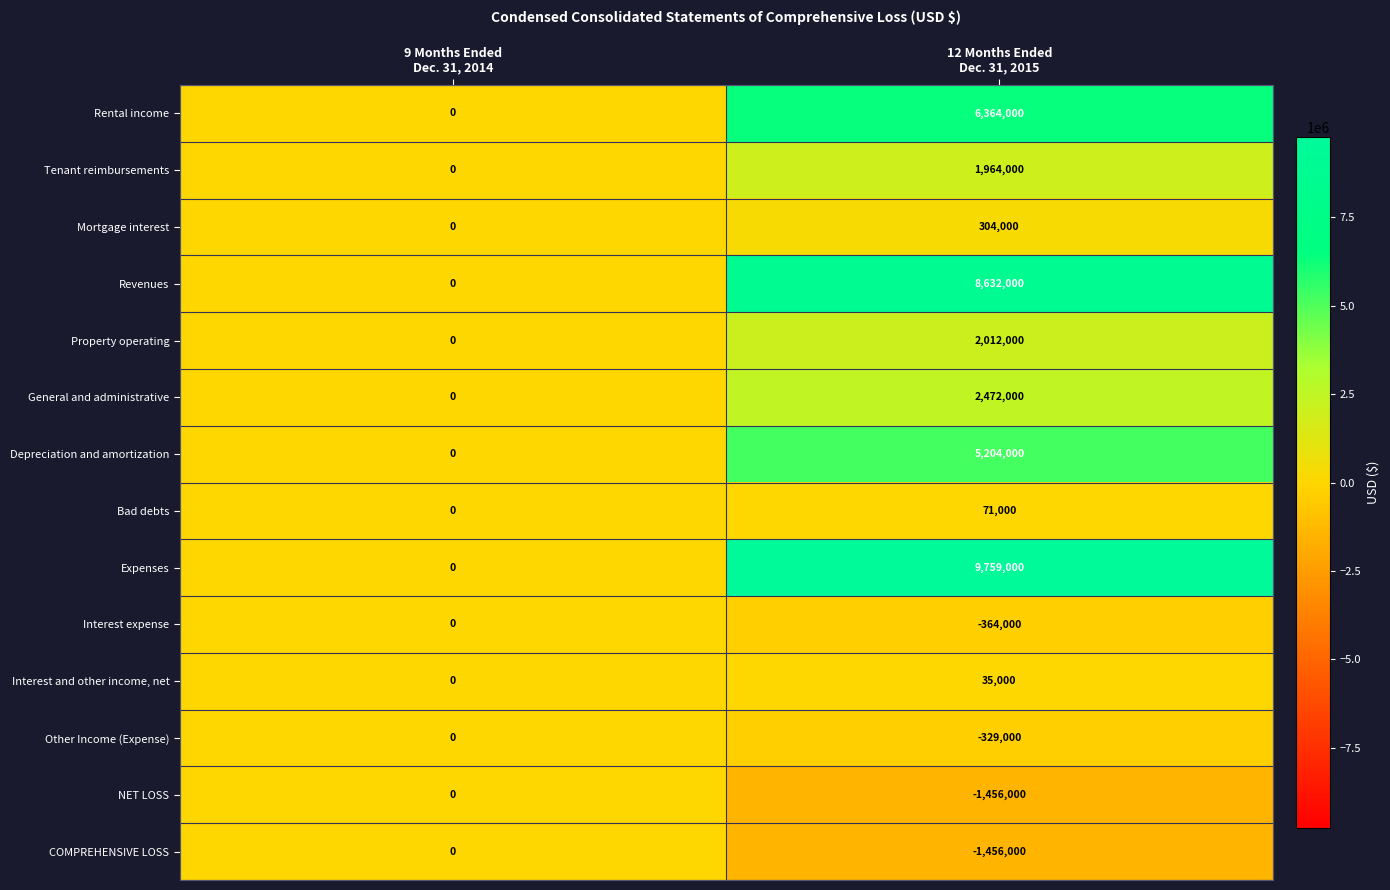

What is the average value of the Rental income series?

3182000